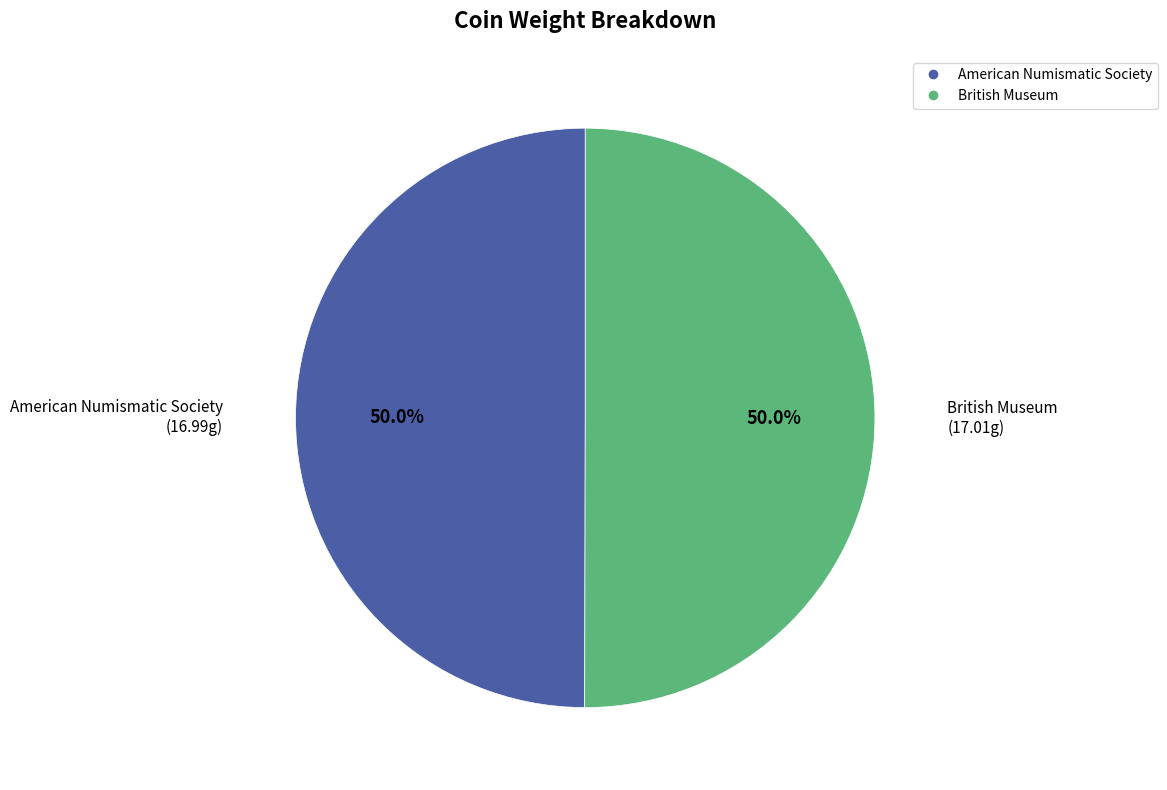

What is the ratio of the value at American Numismatic Society to the value at British Museum?

1.0